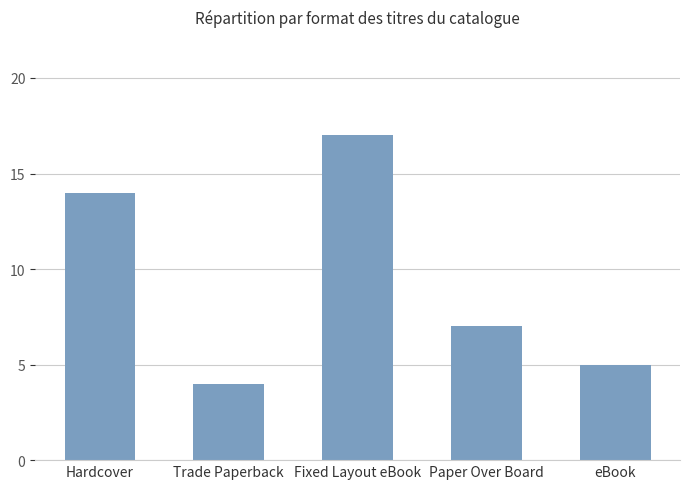

Count the number of data series in this chart.

1